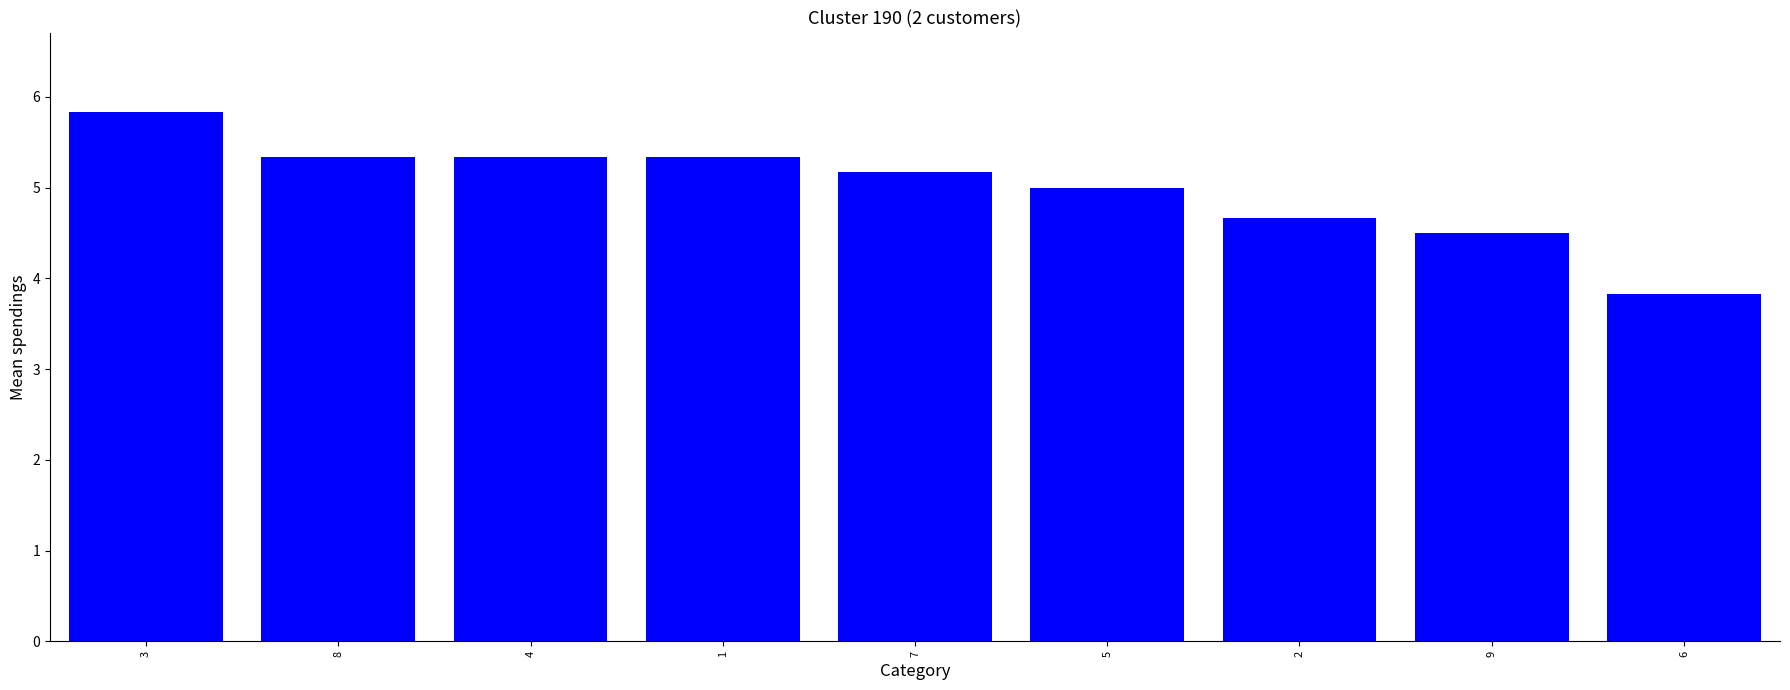

Does the chart contain stacked bars?

No